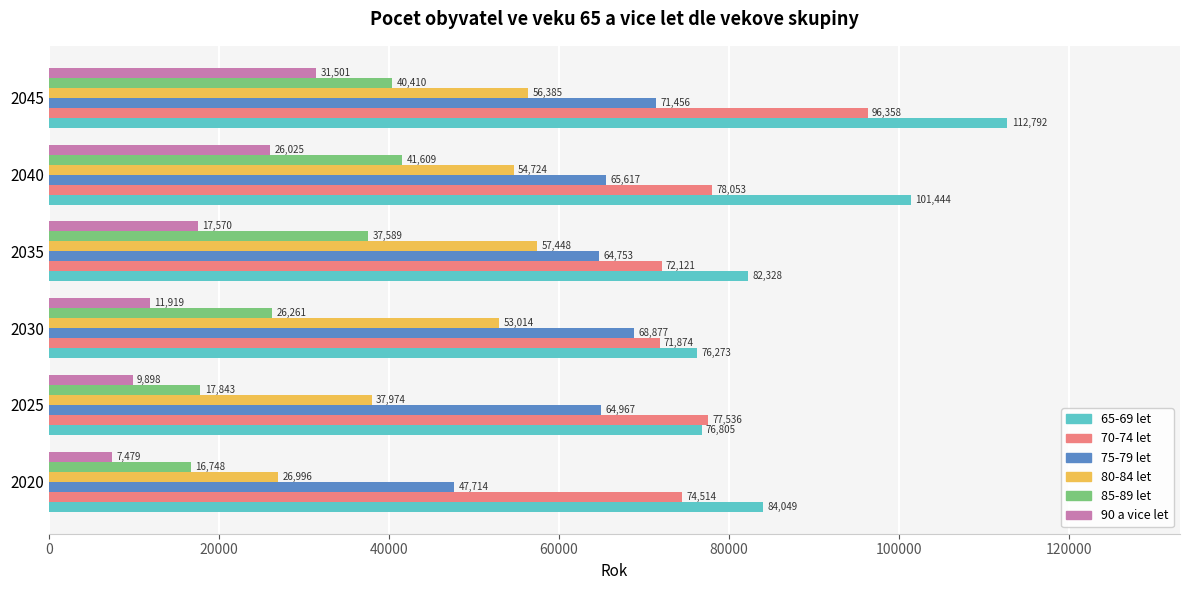

Which series has the widest spread of values?

65-69 let